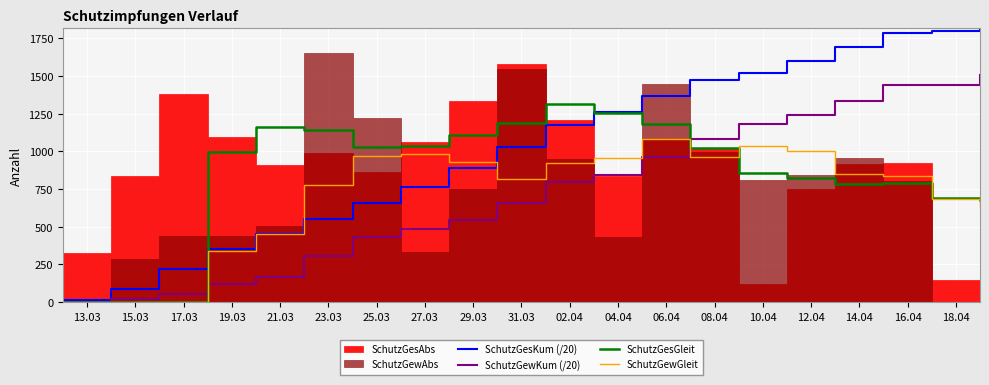

What is the maximum value for SchutzGewGleit?

1084.0